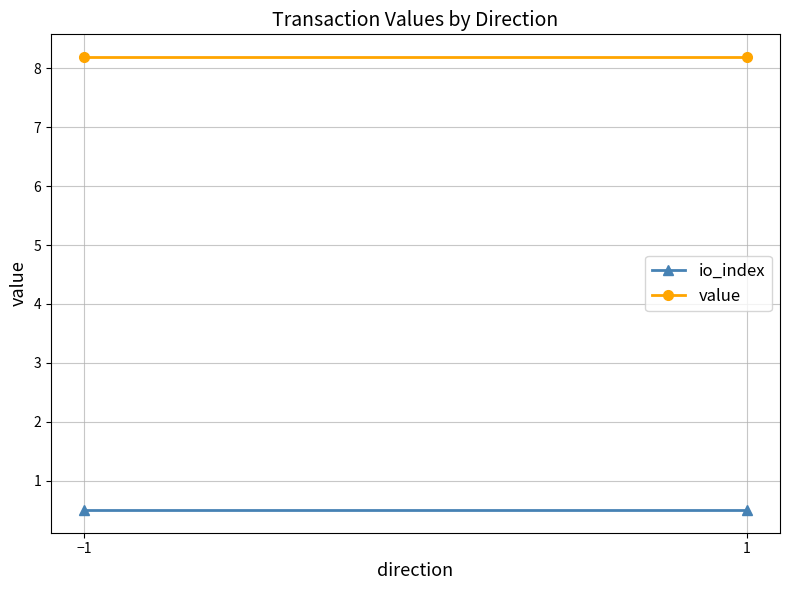

What is the label of the 1st point from the right?

1